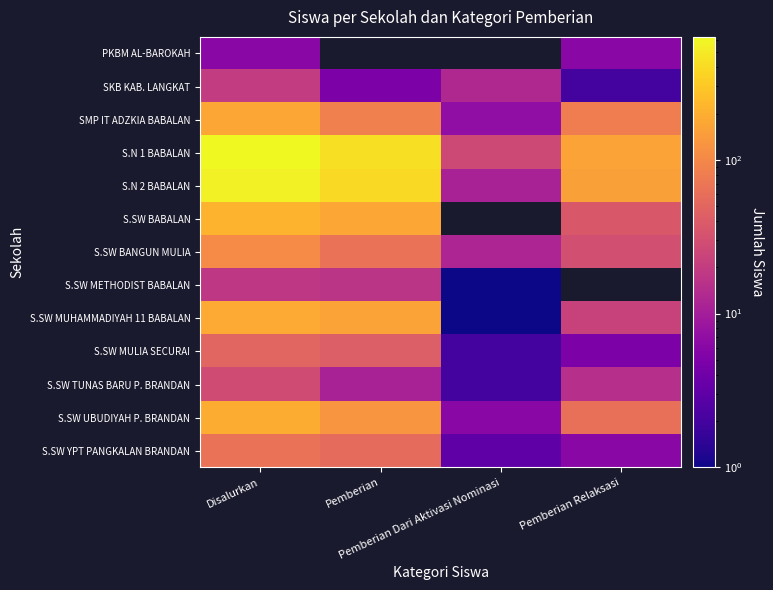

At which category is the sum across all series the highest?

Disalurkan